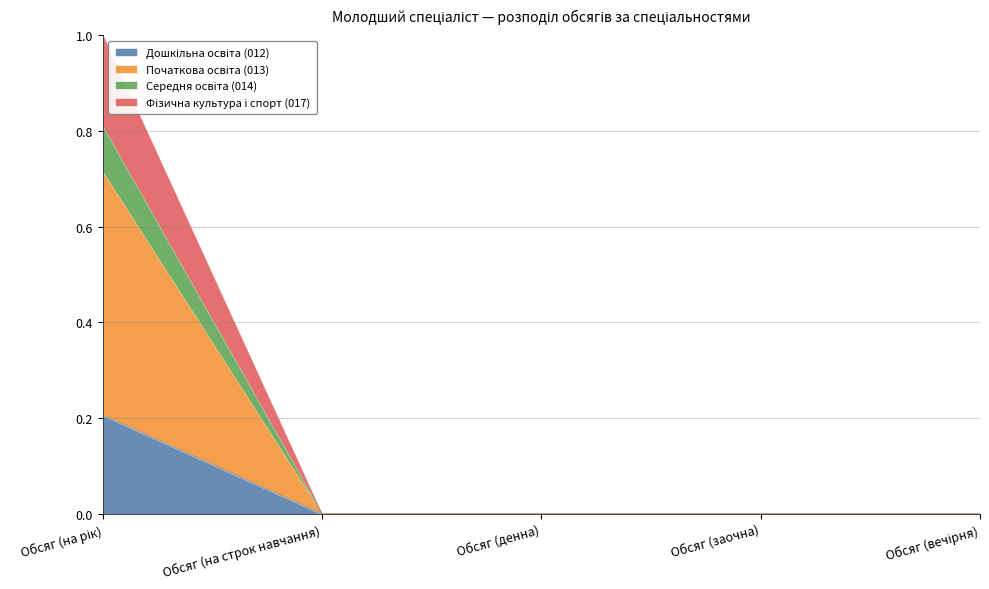

True or false: Дошкільна освіта (012) and Середня освіта (014) cross at least once.

False